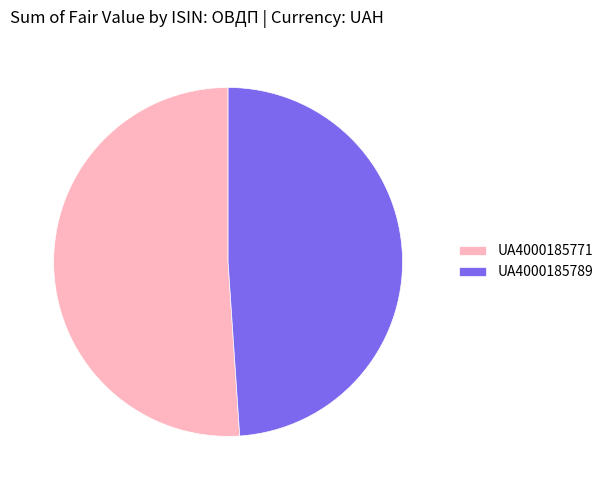

True or false: UA4000185789 accounts for 58% of the total.

False